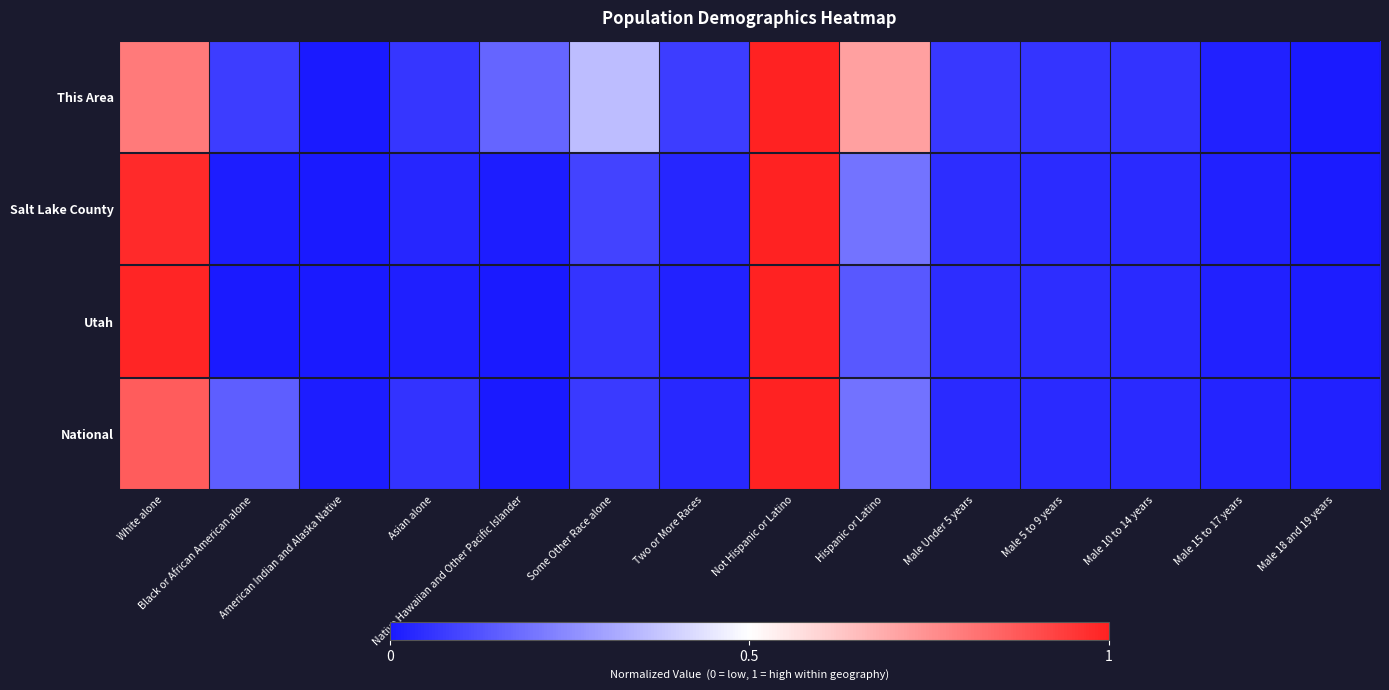

At how many categories does at least one series exceed 0?

14